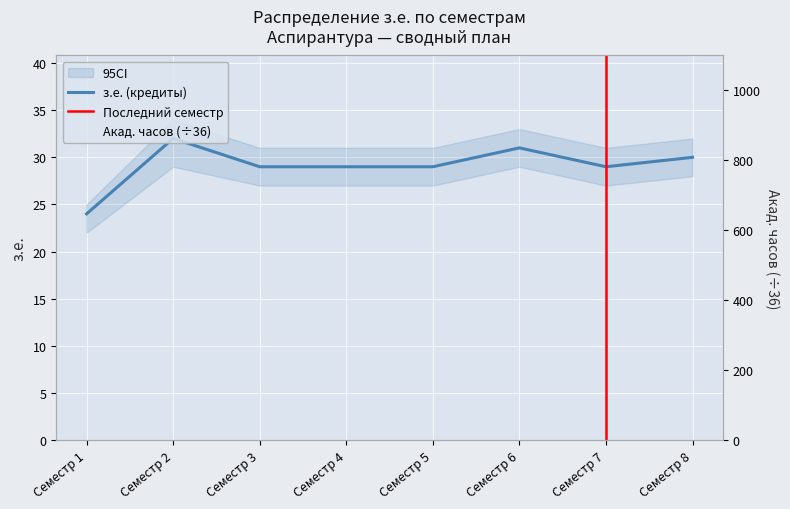

What is the value of the з.е. (кредиты) point at the 7th from the left?

29.0